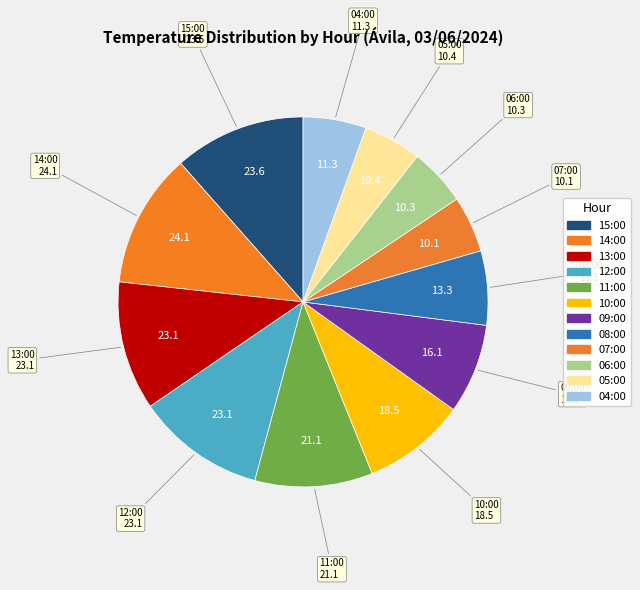

How many slices are in this pie chart?

12